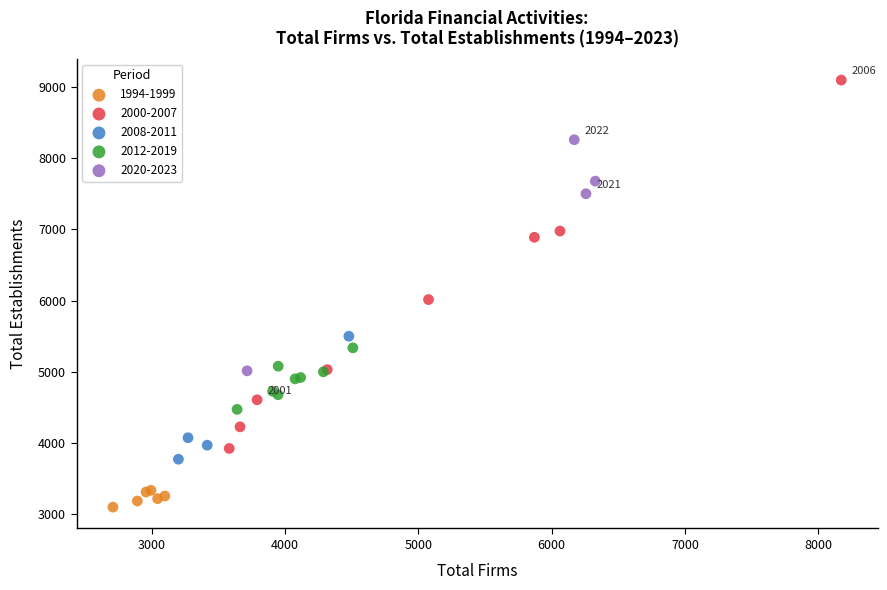

Which series contains the lowest Y value?

1994-1999